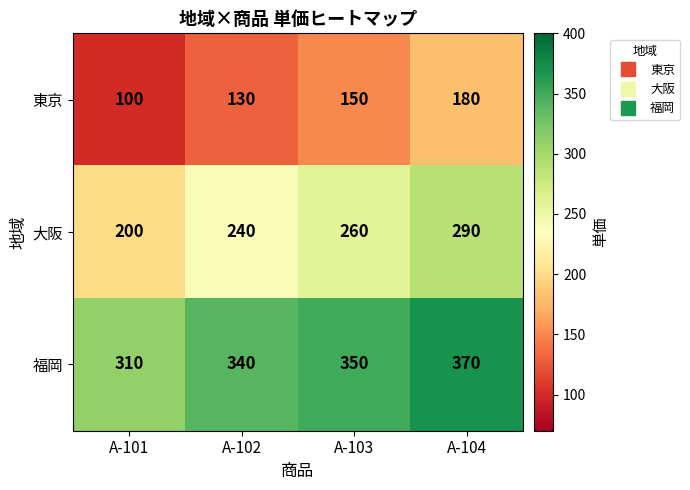

Rank the series by their maximum value, from lowest to highest.

東京, 大阪, 福岡